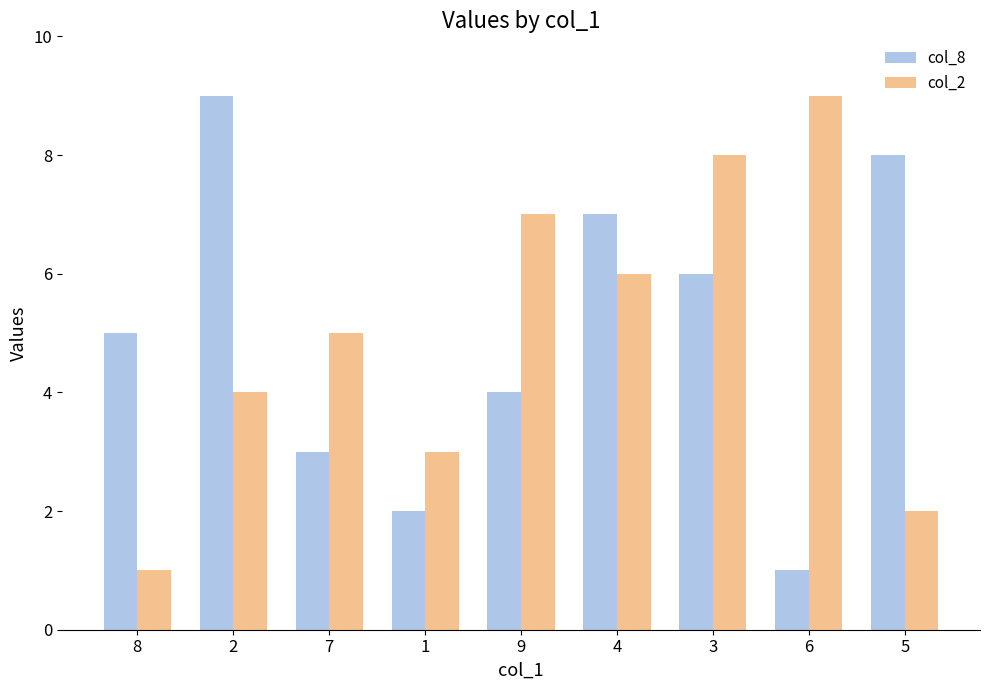

Reading right to left, transcribe all the data shown in this chart.

col_8: 5=8	6=1	3=6	4=7	9=4	1=2	7=3	2=9	8=5
col_2: 5=2	6=9	3=8	4=6	9=7	1=3	7=5	2=4	8=1